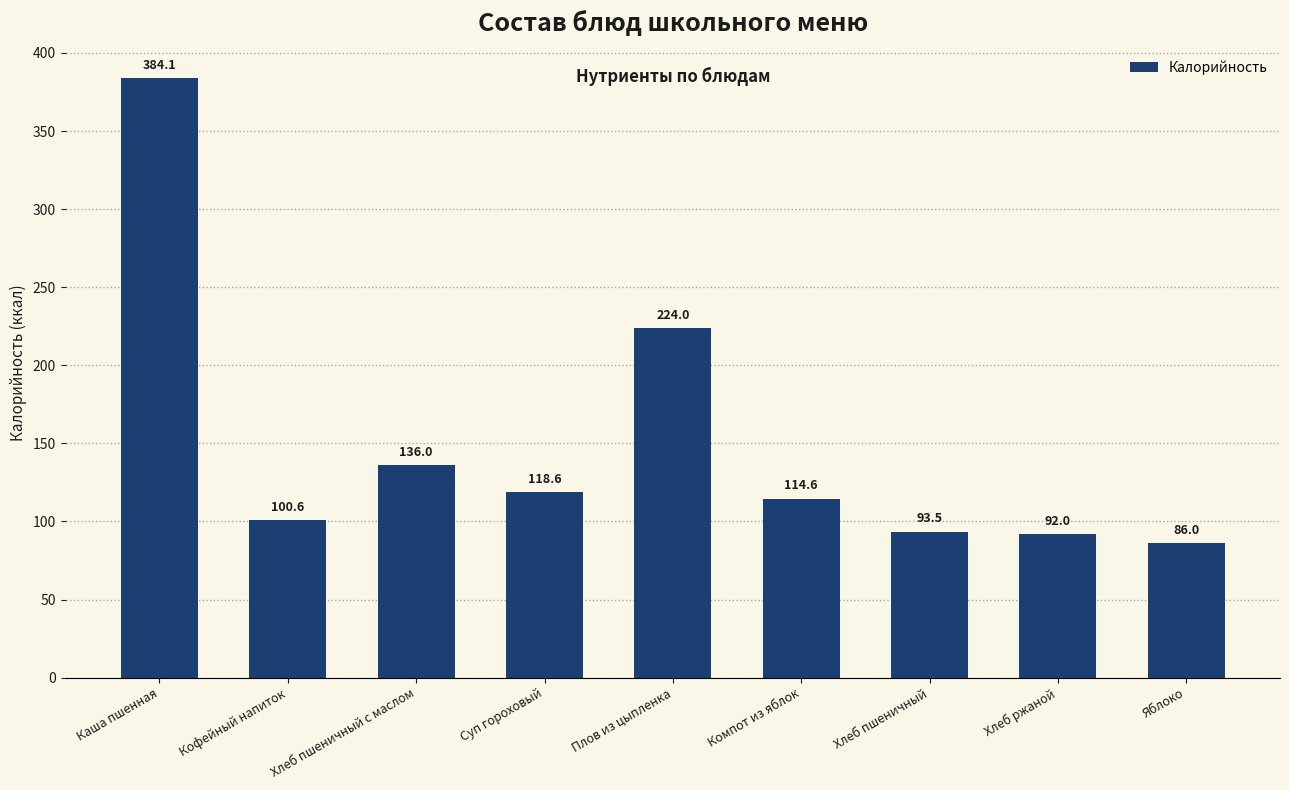

At which category does the chart reach its minimum across all series?

Яблоко